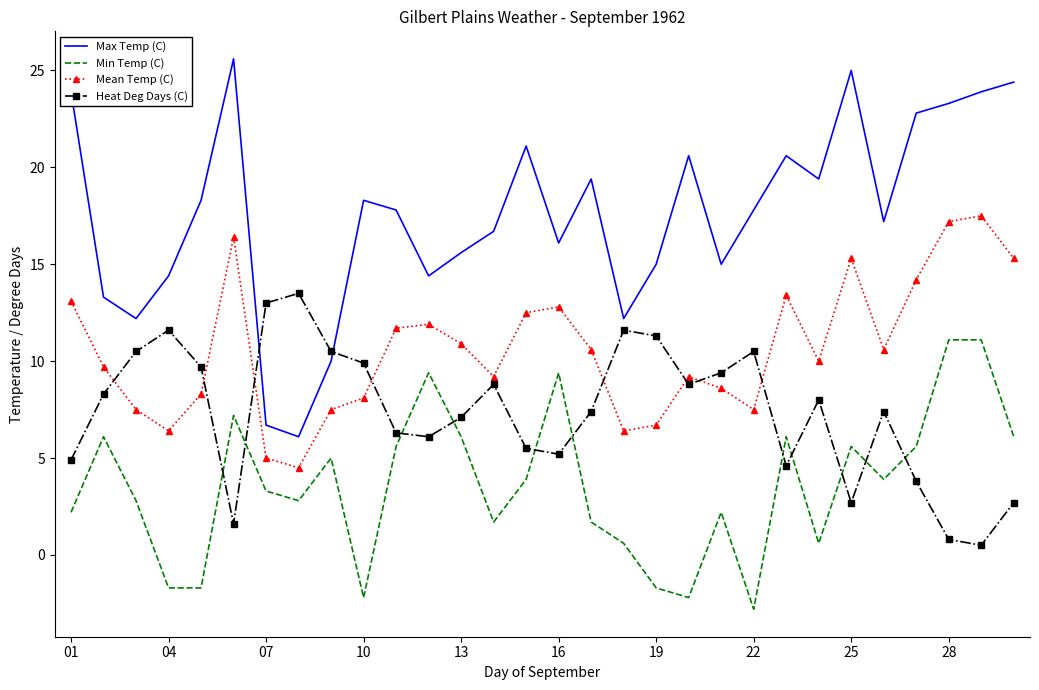

What is the maximum value for Min Temp (C)?

11.1